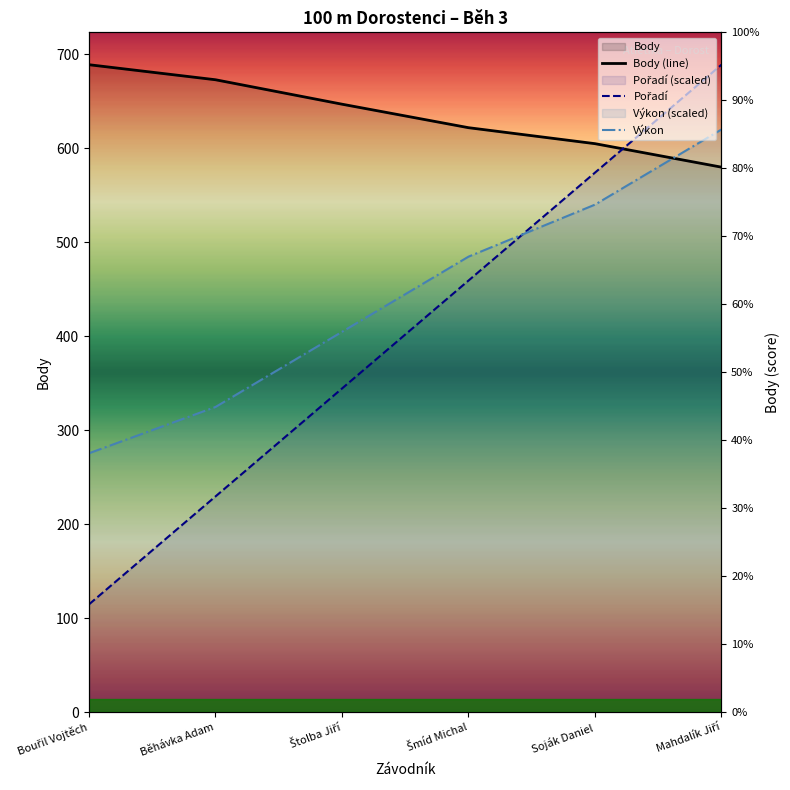

What is the approximate value of Body (line) at Mahdalík Jiří?

580.0